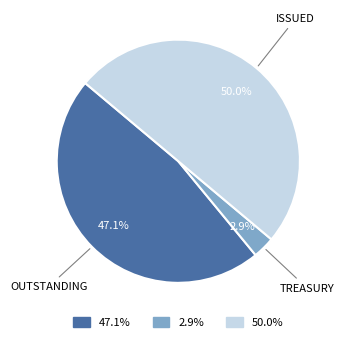

Is there a majority slice in this chart?

No